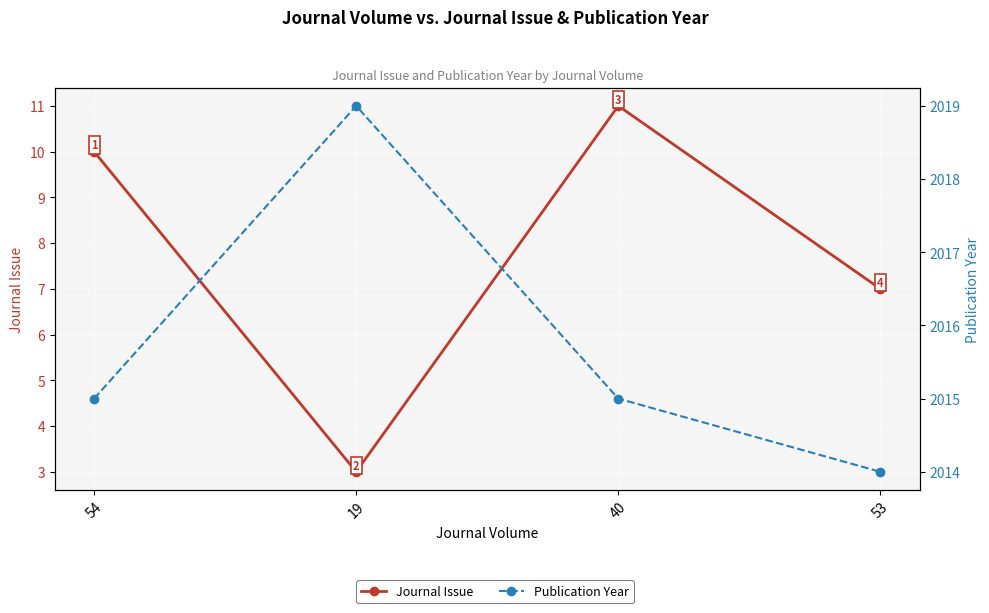

Reading left to right, list all the values displayed in this chart.

Journal Issue: 54=10	19=3	40=11	53=7
Publication Year: 54=2015	19=2019	40=2015	53=2014